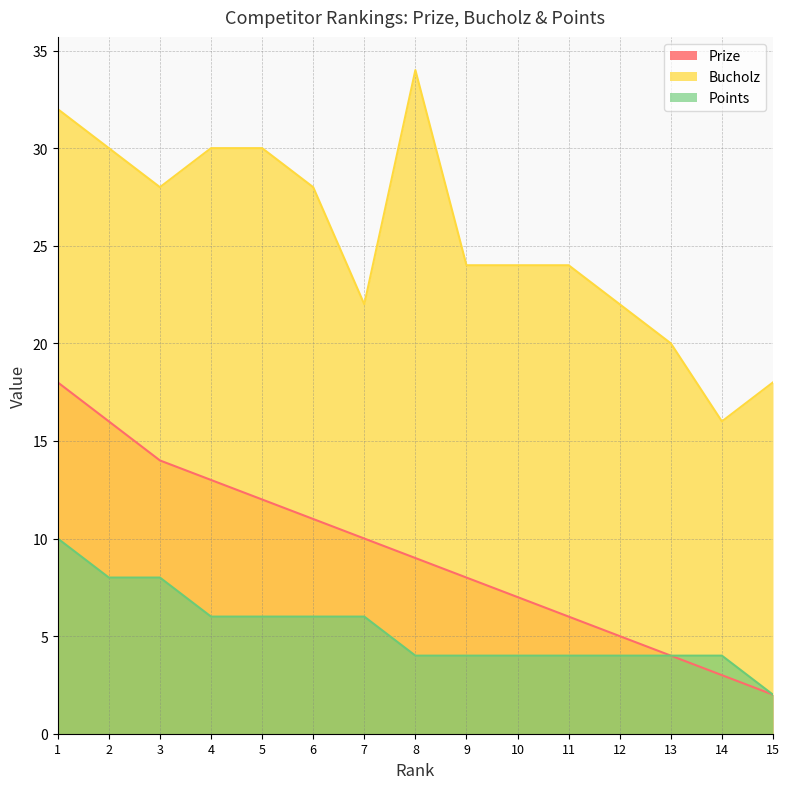

Which series has the largest total across all categories?

Bucholz